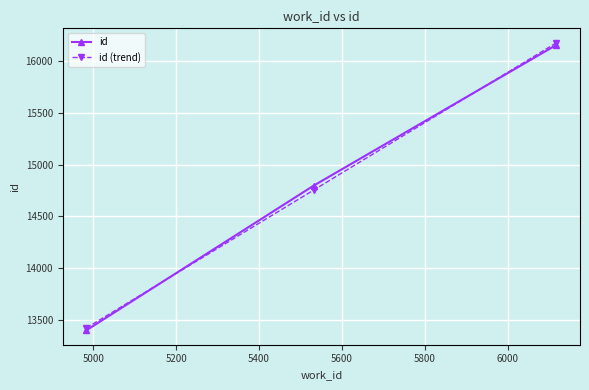

What is the value of the id (trend) point at the 3rd from the left?

16181.8